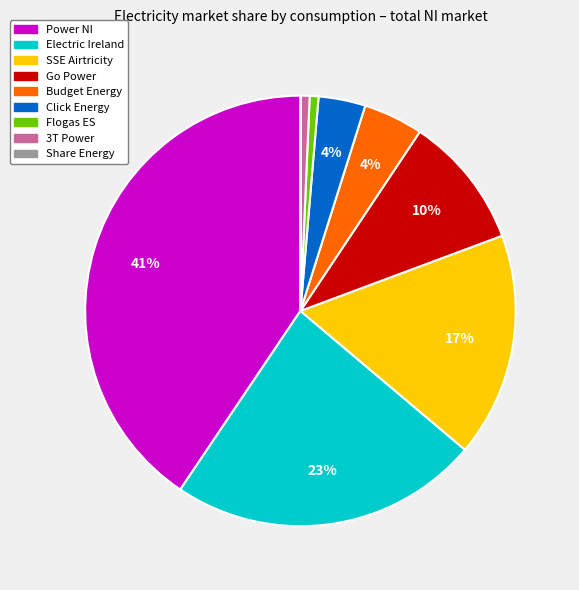

Is it true that Power NI is 32% of the pie?

False